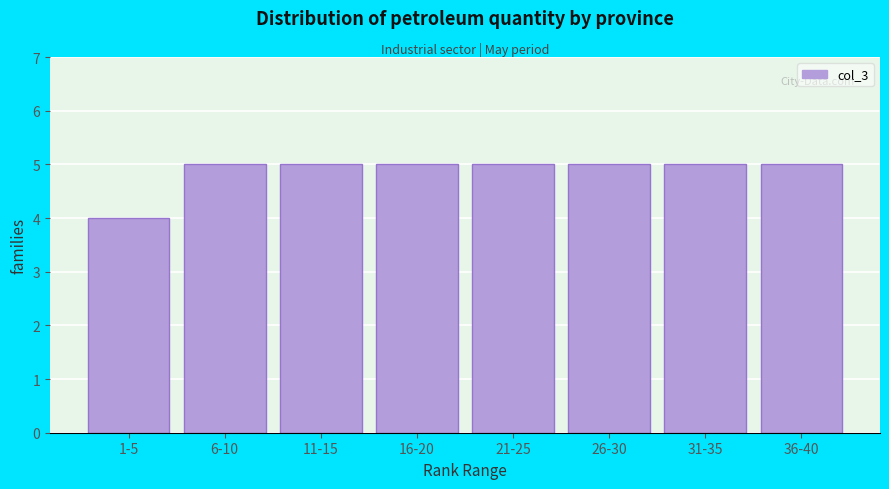

Reading right to left, extract all data points from this chart.

5	5	5	5	5	5	5	4